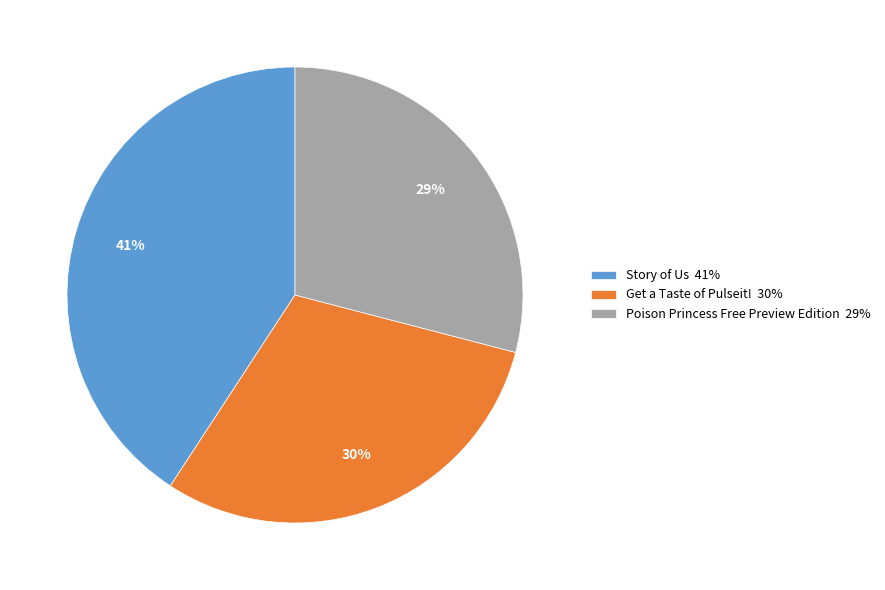

Is the sum of Get a Taste of Pulseit! 30% and Poison Princess Free Preview Edition 29% greater than half?

Yes